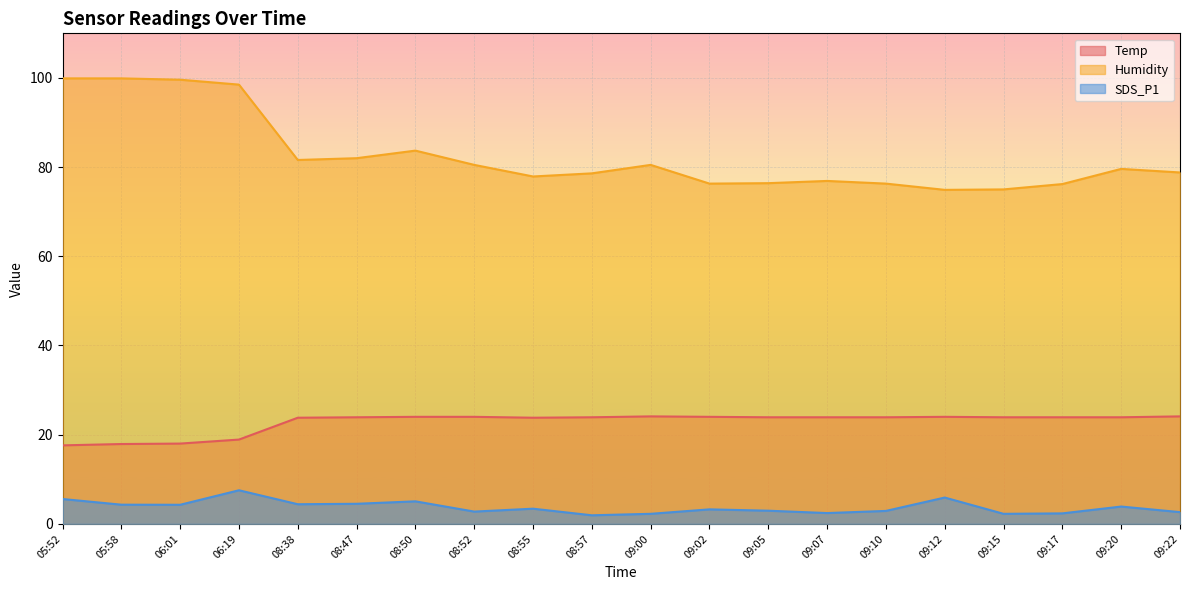

Reading left to right, list all the values displayed in this chart.

Temp: 17.6	17.9	18.0	18.9	23.8	23.9	24.0	24.0	23.8	23.9	24.1	24.0	23.9	23.9	23.9	24.0	23.9	23.9	23.9	24.1
Humidity: 99.9	99.9	99.6	98.5	81.6	82.0	83.7	80.5	77.9	78.6	80.5	76.3	76.4	76.9	76.3	74.9	75.0	76.2	79.6	78.8
SDS_P1: 5.6	4.3	4.3	7.5	4.4	4.5	5.0	2.8	3.4	1.9	2.2	3.2	3.0	2.4	2.9	5.9	2.2	2.4	3.9	2.6